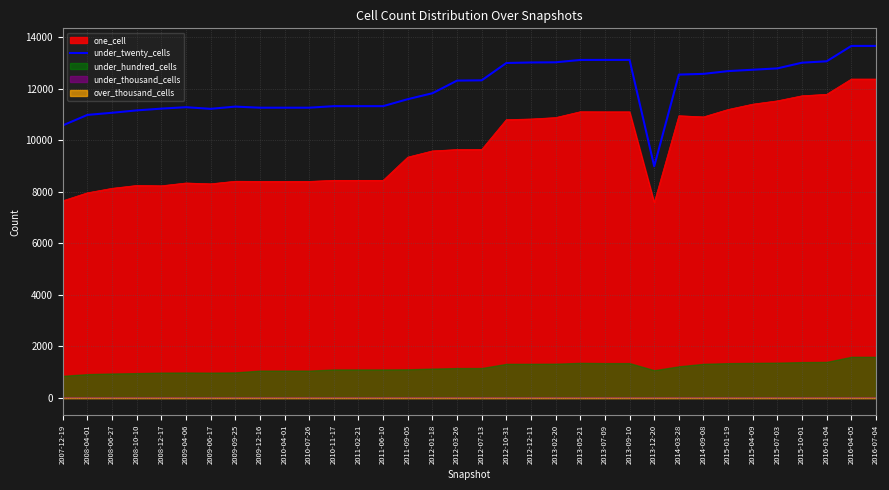

What is the label of the 27th point from the left?

2014-09-08